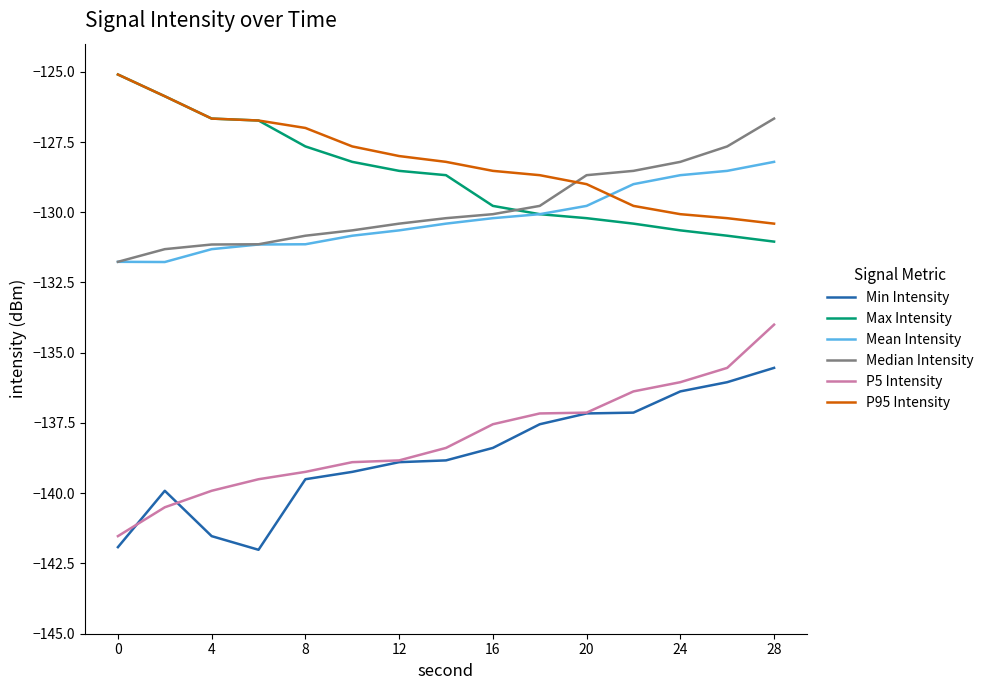

True or false: P95 Intensity and Min Intensity cross at least once.

False